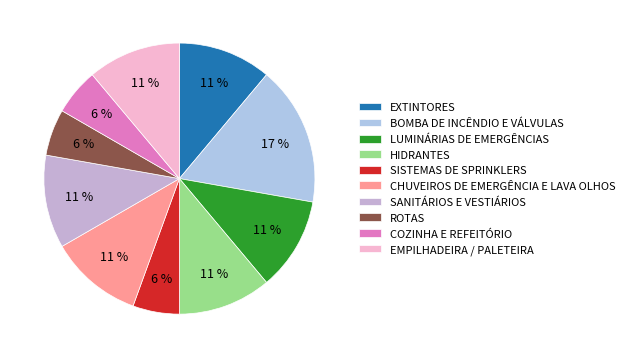

To the nearest percent, what is the difference between the largest and smallest slice percentages?

11%